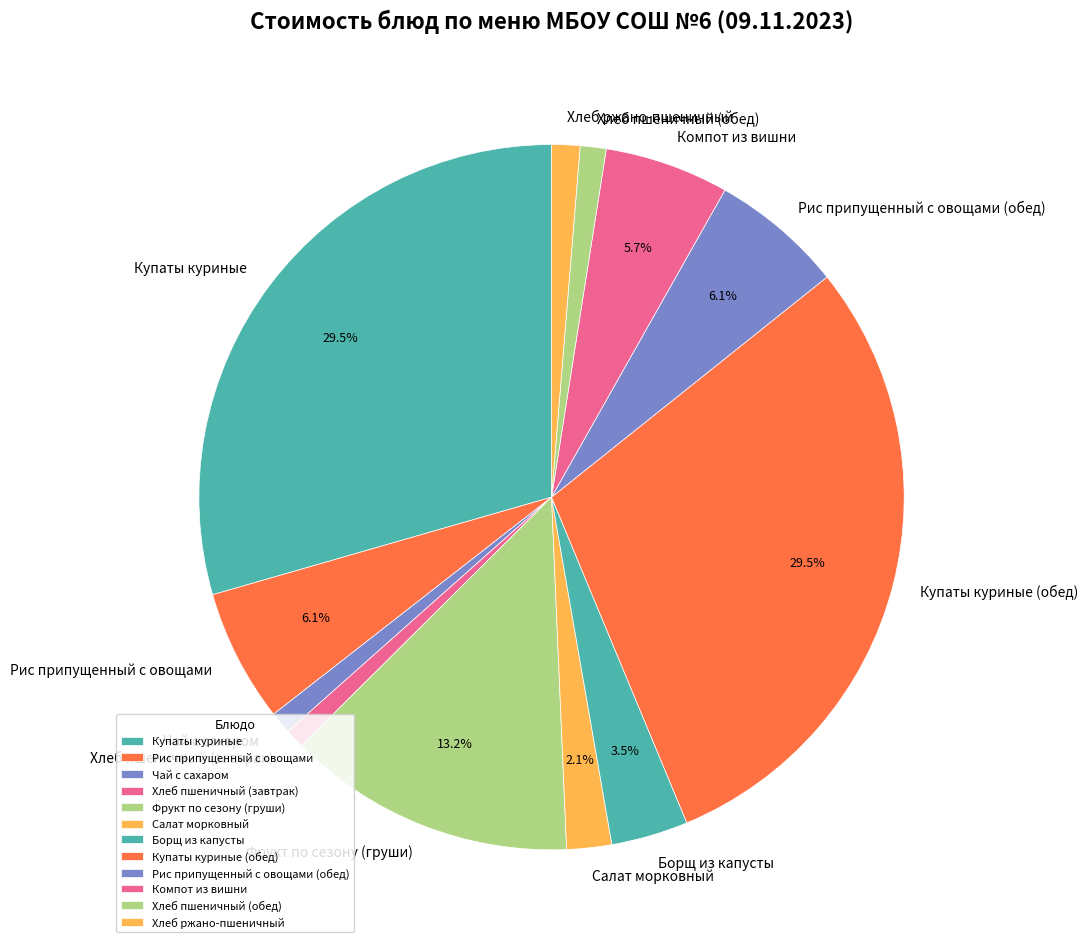

What percentage is the Чай с сахаром slice, to the nearest percent?

1%